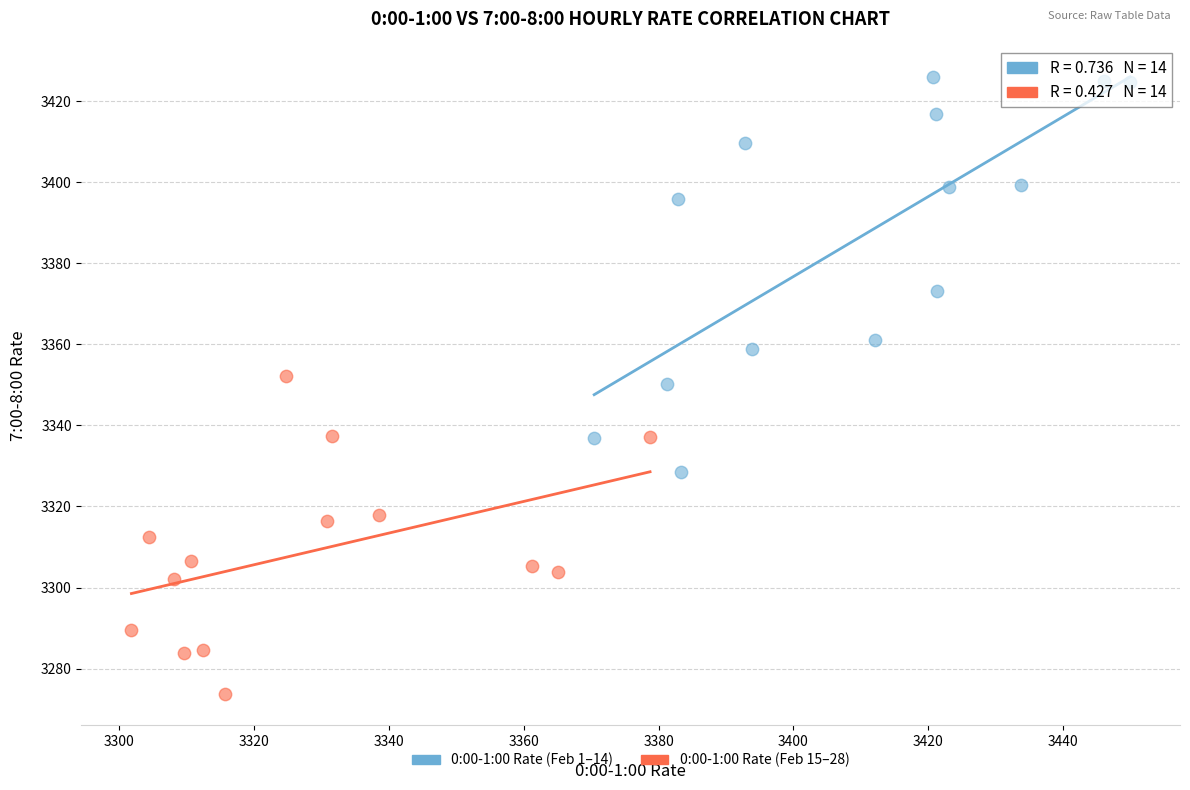

Which series has the widest spread of Y values?

0:00-1:00 Rate (Feb 1–14)